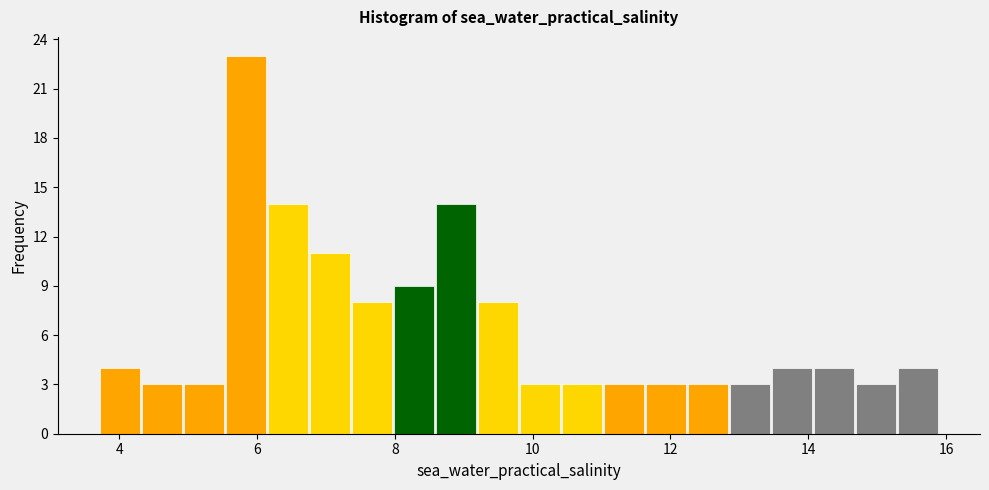

Around what value on the x-axis is the tallest bar? Give the approximate position of its centre, as read against the axis.

5.8